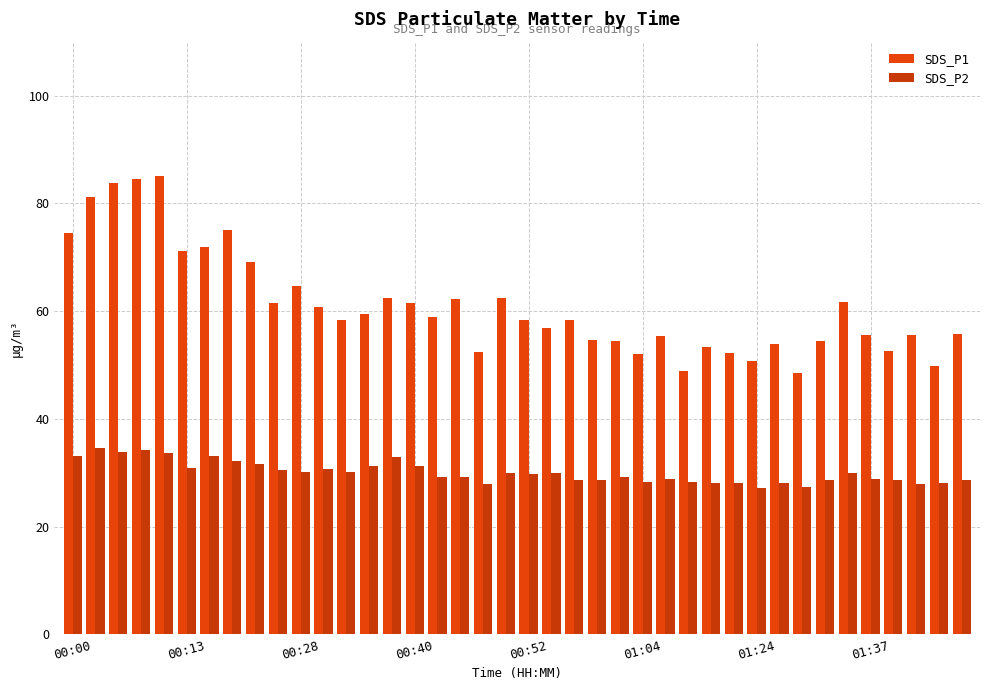

What is the smallest value displayed?

27.2